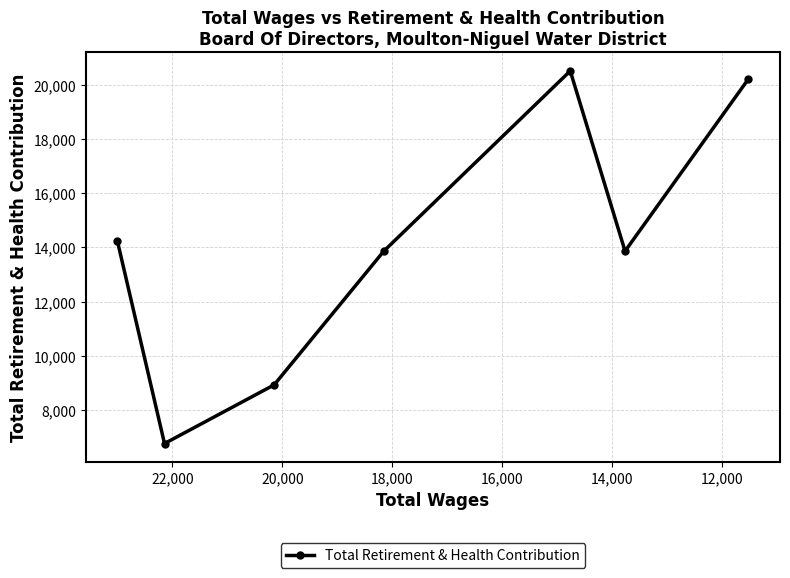

Does the chart have visible grid lines?

Yes